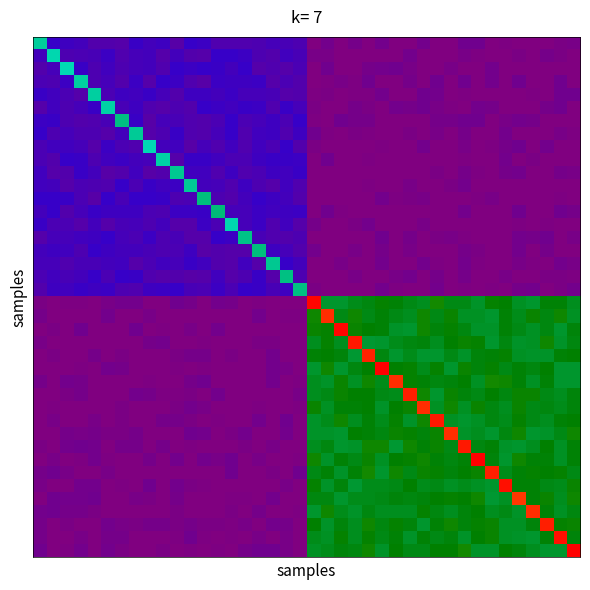

At how many categories does at least one series exceed 35?

40